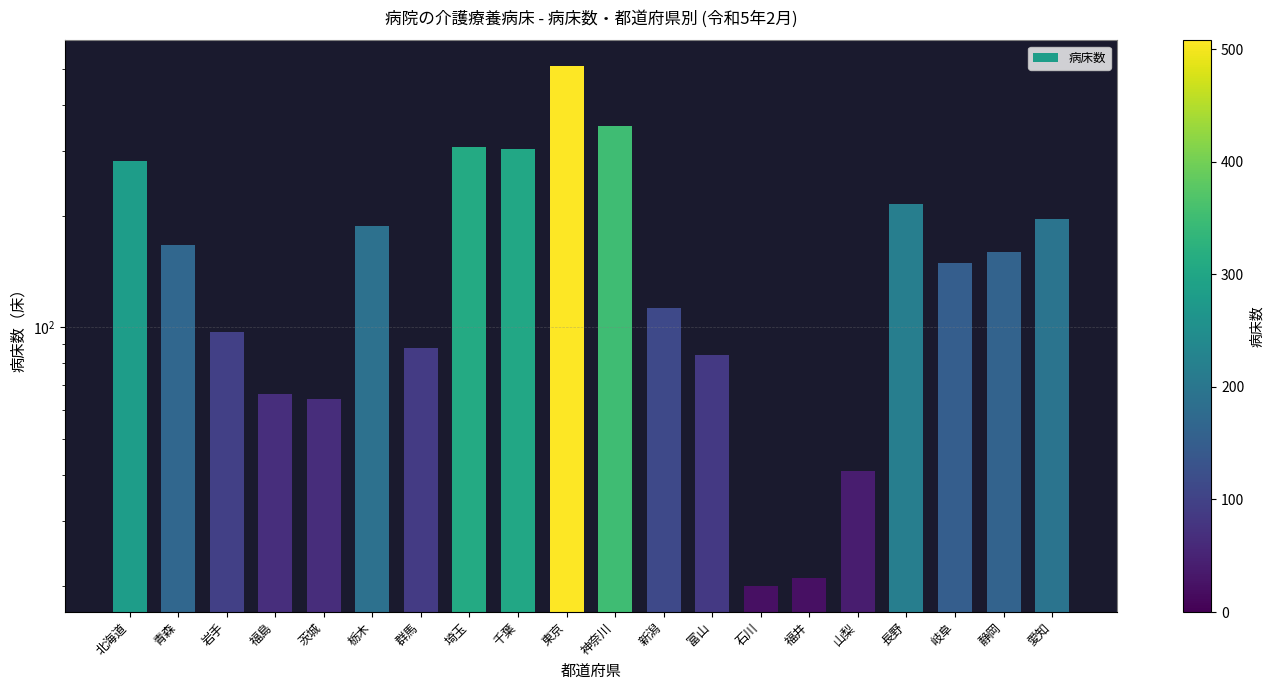

What is the value of the 6th bar from the left?

188